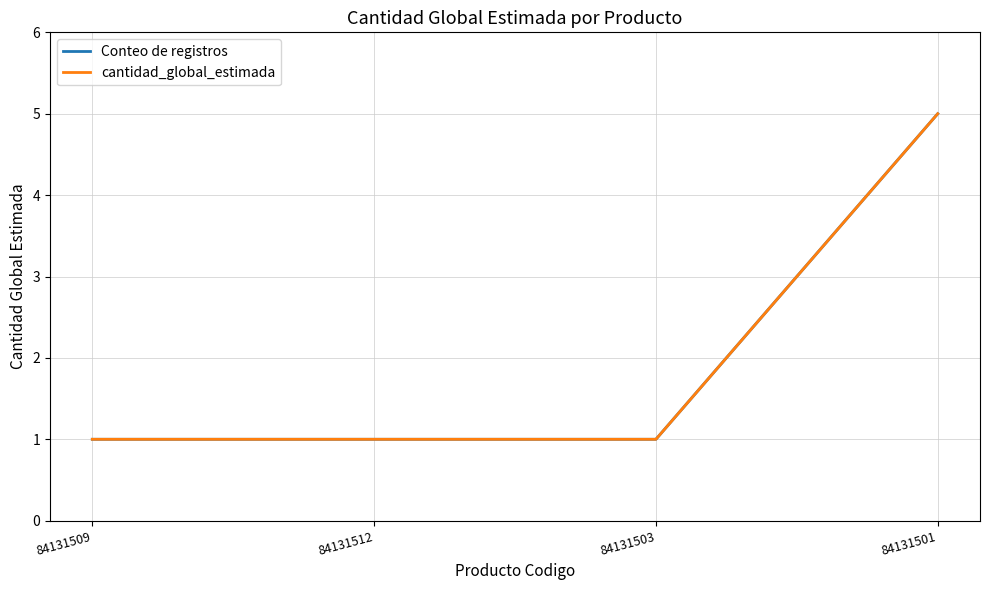

True or false: Conteo de registros and cantidad_global_estimada cross at least once.

False